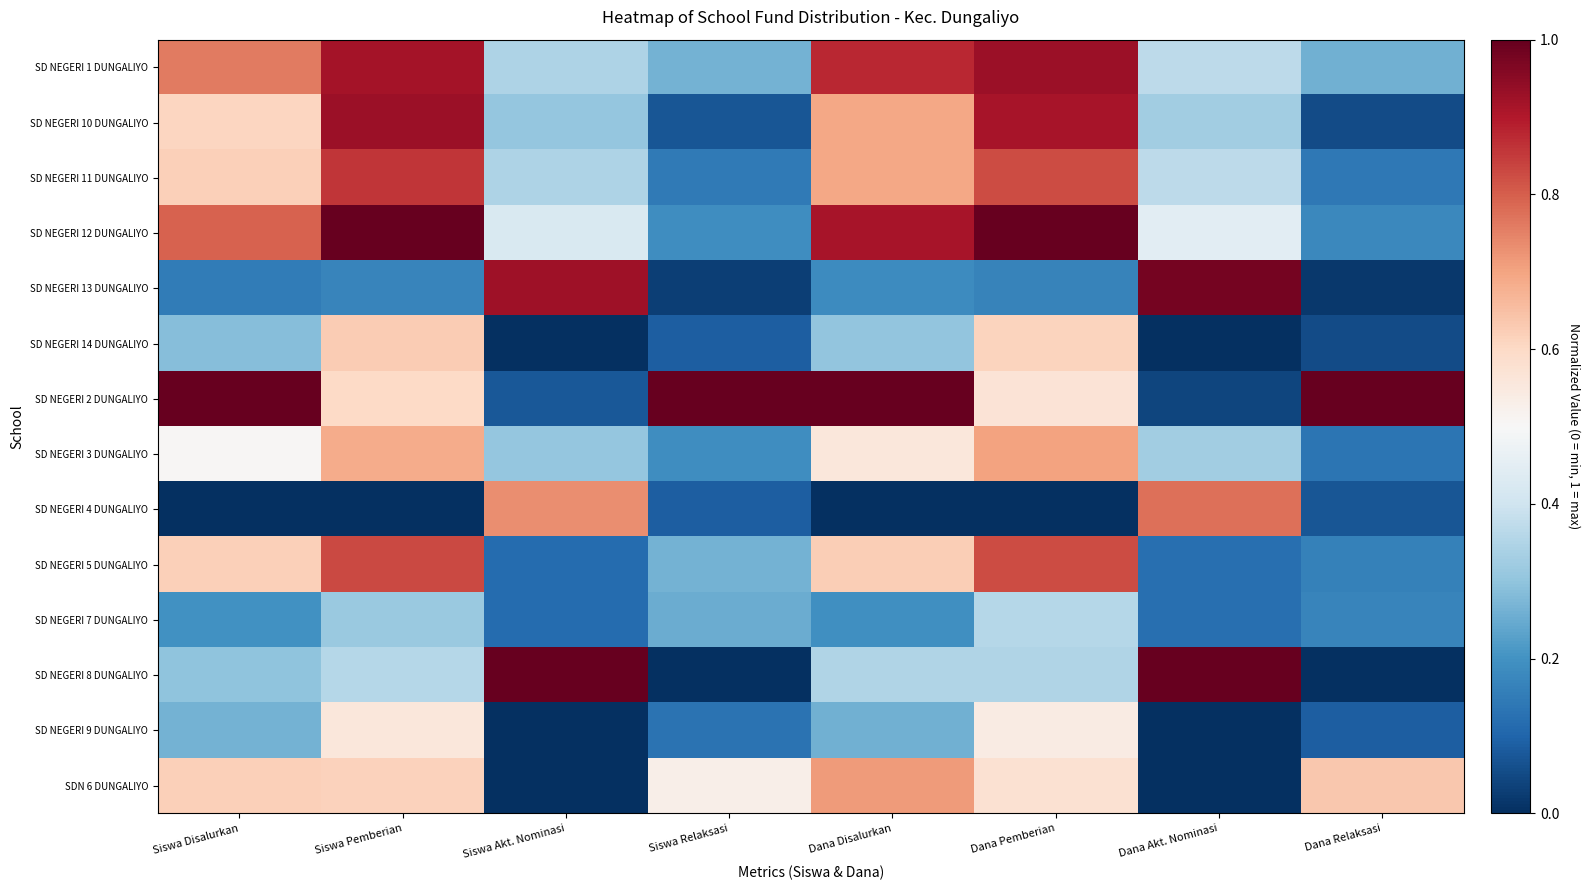

List the series in order of their peak value, lowest first.

SD NEGERI 7 DUNGALIYO, SD NEGERI 9 DUNGALIYO, SD NEGERI 14 DUNGALIYO, SD NEGERI 3 DUNGALIYO, SDN 6 DUNGALIYO, SD NEGERI 4 DUNGALIYO, SD NEGERI 5 DUNGALIYO, SD NEGERI 11 DUNGALIYO, SD NEGERI 1 DUNGALIYO, SD NEGERI 10 DUNGALIYO, SD NEGERI 13 DUNGALIYO, SD NEGERI 12 DUNGALIYO, SD NEGERI 2 DUNGALIYO, SD NEGERI 8 DUNGALIYO